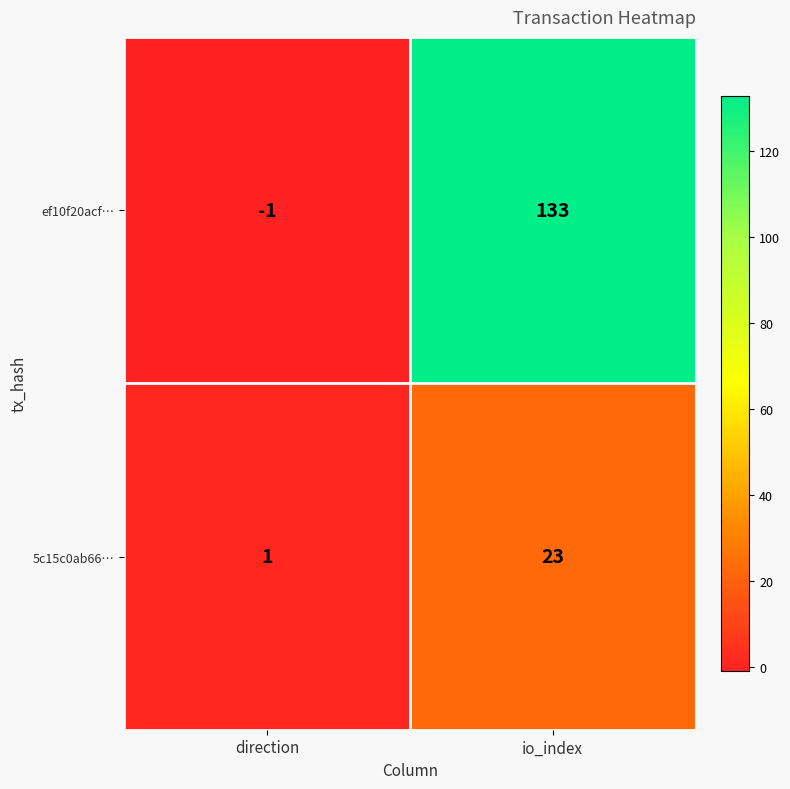

What is the difference between the 5c15c0ab66… values at io_index and direction?

22